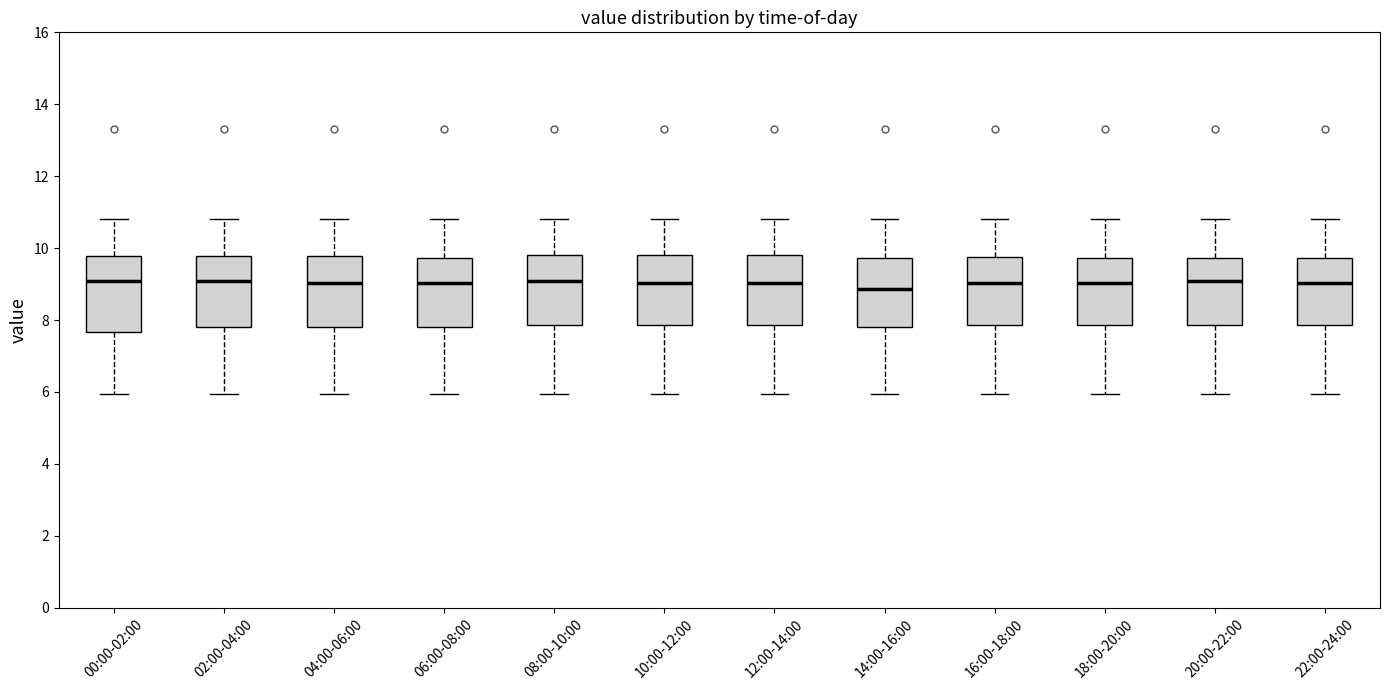

Reading left to right, transcribe this box plot: for each box, give where its median line is, the range the box spans, and where its two whiskers end, as read against the y-axis. The values are not printed on the chart, so give them approximately, as read against the axis.

00:00-02:00: median 9.0, box 7.6 to 9.8, whiskers 6.0 to 10.8
02:00-04:00: median 9.0, box 7.8 to 9.8, whiskers 6.0 to 10.8
04:00-06:00: median 9.0, box 7.8 to 9.8, whiskers 6.0 to 10.8
06:00-08:00: median 9.0, box 7.8 to 9.8, whiskers 6.0 to 10.8
08:00-10:00: median 9.0, box 7.8 to 9.8, whiskers 6.0 to 10.8
10:00-12:00: median 9.0, box 7.8 to 9.8, whiskers 6.0 to 10.8
12:00-14:00: median 9.0, box 7.8 to 9.8, whiskers 6.0 to 10.8
14:00-16:00: median 8.8, box 7.8 to 9.8, whiskers 6.0 to 10.8
16:00-18:00: median 9.0, box 7.8 to 9.8, whiskers 6.0 to 10.8
18:00-20:00: median 9.0, box 7.8 to 9.8, whiskers 6.0 to 10.8
20:00-22:00: median 9.0, box 7.8 to 9.8, whiskers 6.0 to 10.8
22:00-24:00: median 9.0, box 7.8 to 9.8, whiskers 6.0 to 10.8